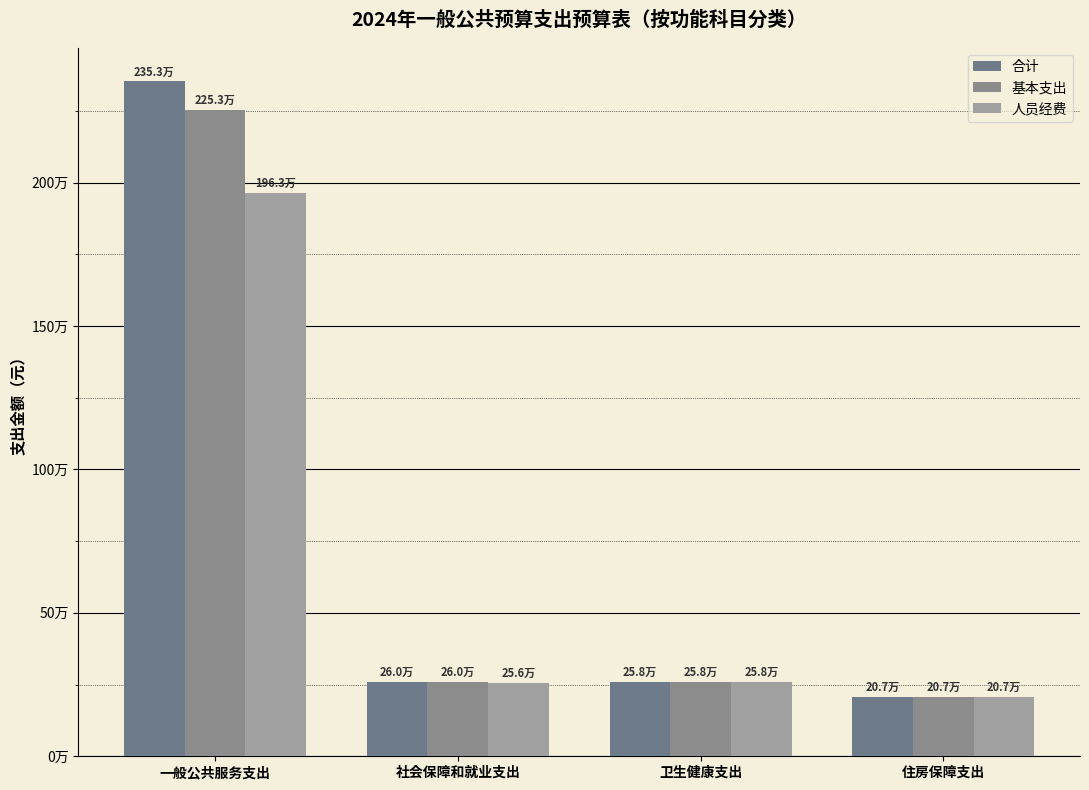

Which category has the highest value across all series?

一般公共服务支出